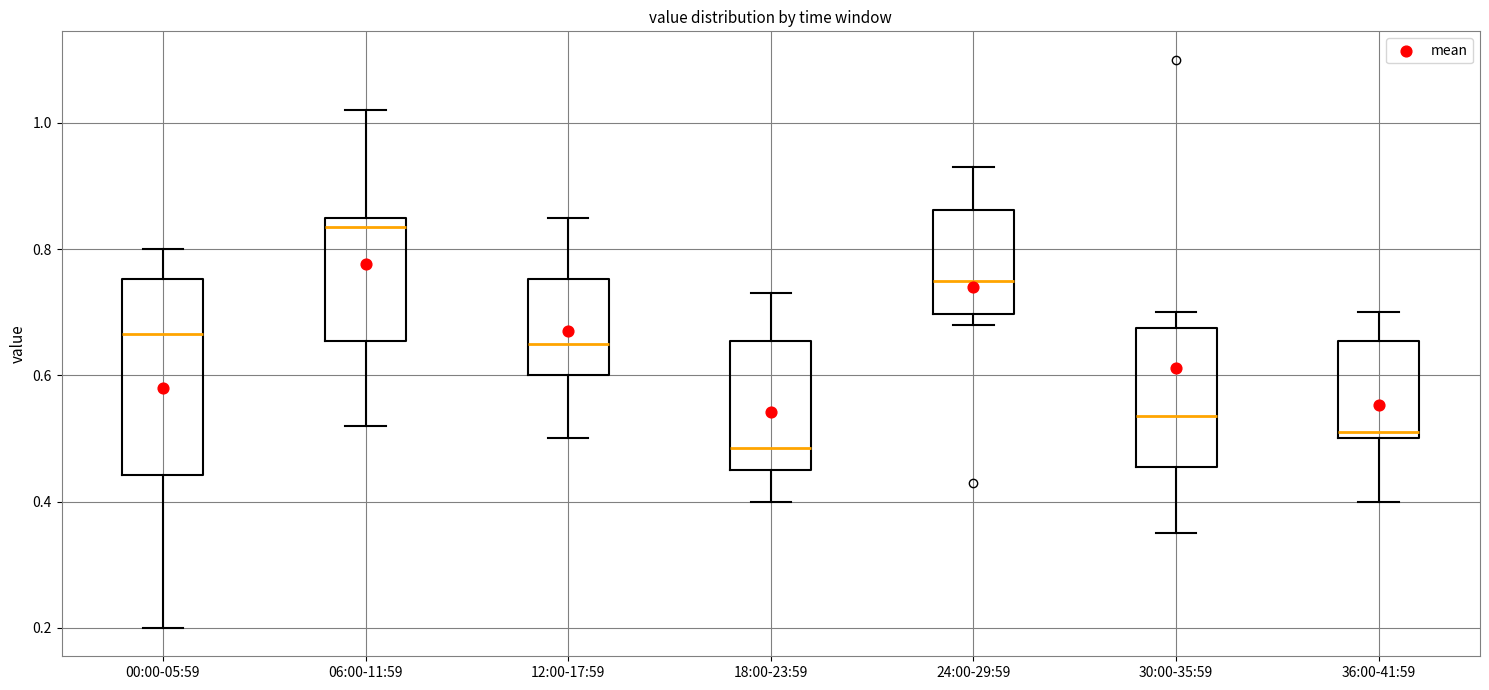

Which box's median line is the highest?

06:00-11:59